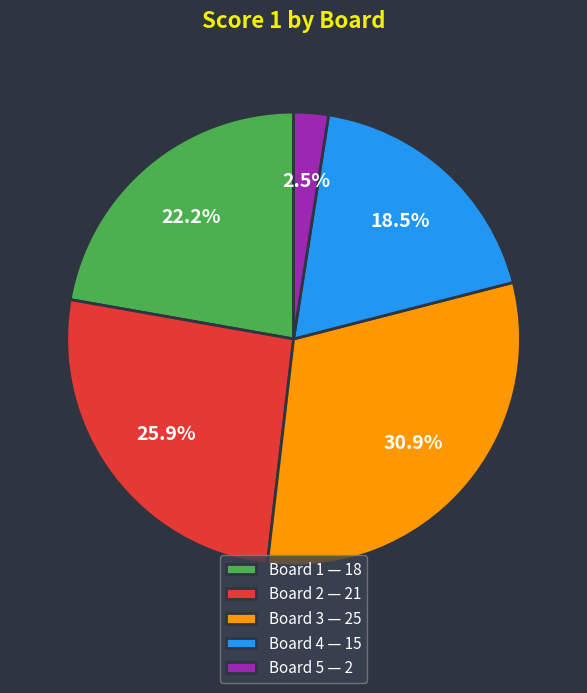

Combined, what portion of the pie is Board 1 and Board 4?

40.7%